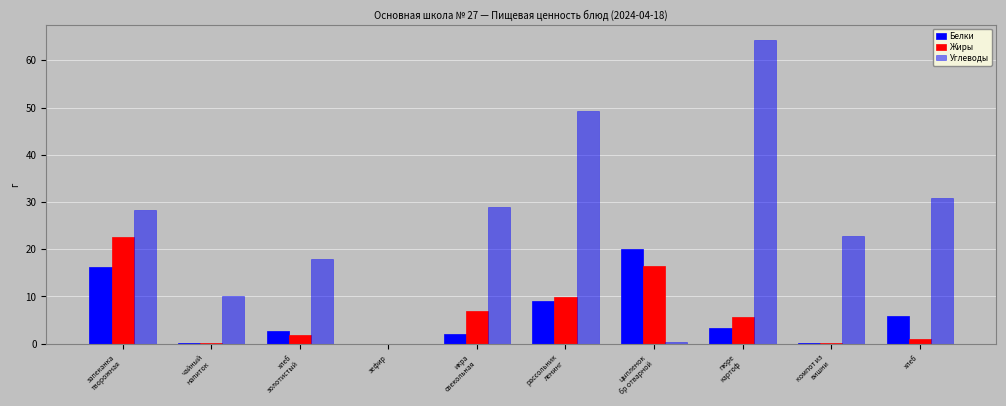

Reading right to left, transcribe all the data shown in this chart.

Белки: 5.9	0.2	3.4	20.0	9.0	2.0	0.0	2.8	0.2	16.2
Жиры: 1.1	0.1	5.6	16.4	9.9	7.0	0.0	1.8	0.1	22.5
Углеводы: 30.8	22.9	64.3	0.5	49.2	29.0	0.0	18.0	10.0	28.4